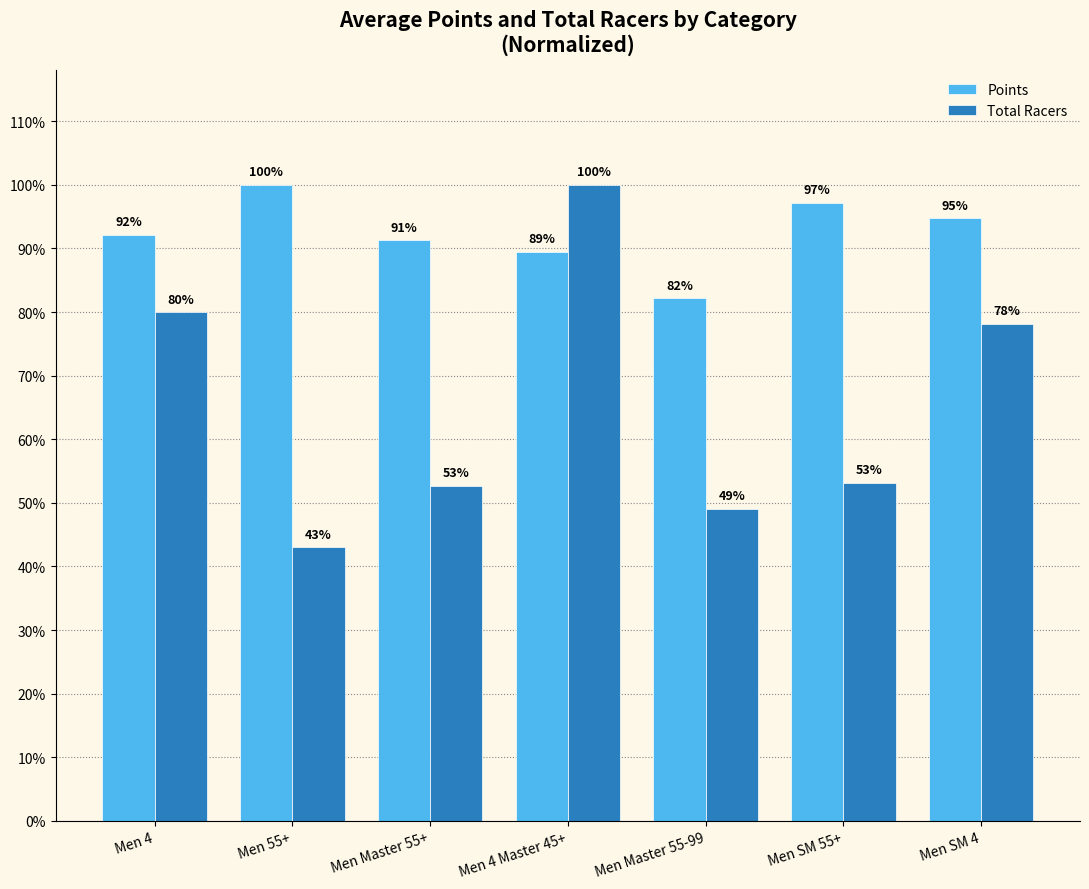

At which category is the sum across all series the highest?

Men 4 Master 45+